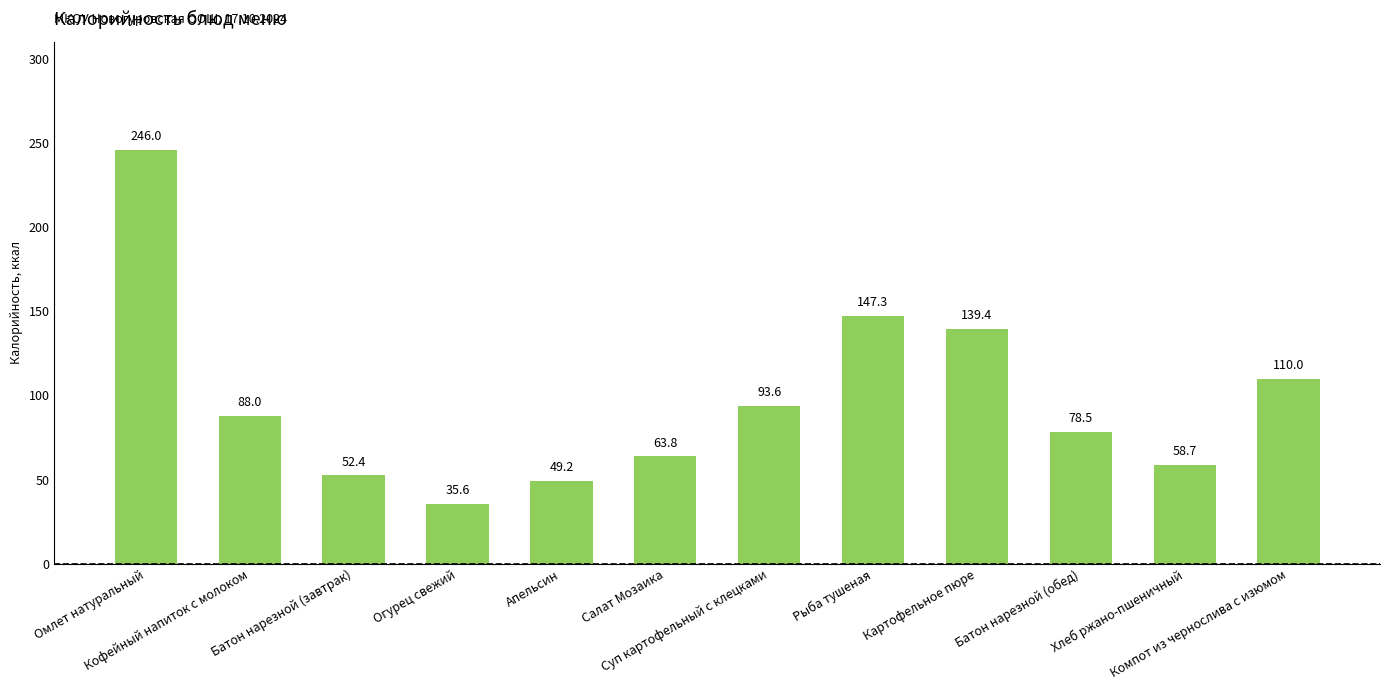

Which label corresponds to the smallest value in the chart?

Огурец свежий